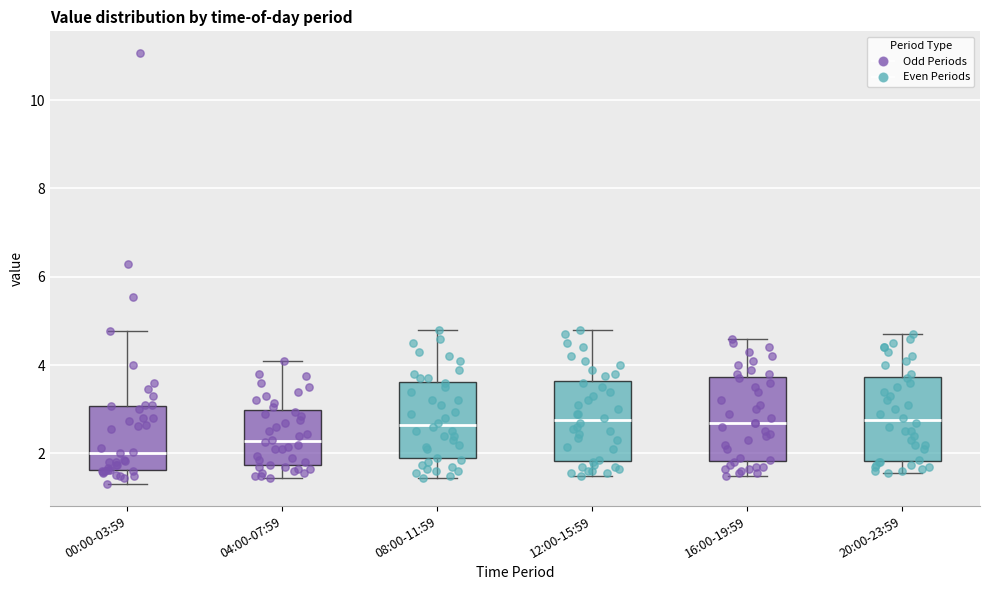

Reading left to right, transcribe this box plot: for each box, give where its median line is, the range the box spans, and where its two whiskers end, as read against the y-axis. The values are not printed on the chart, so give them approximately, as read against the axis.

00:00-03:59: median 2.0, box 1.6 to 3.0, whiskers 1.4 to 4.8
04:00-07:59: median 2.2, box 1.8 to 3.0, whiskers 1.4 to 4.2
08:00-11:59: median 2.6, box 1.8 to 3.6, whiskers 1.4 to 4.8
12:00-15:59: median 2.8, box 1.8 to 3.6, whiskers 1.6 to 4.8
16:00-19:59: median 2.8, box 1.8 to 3.8, whiskers 1.6 to 4.6
20:00-23:59: median 2.8, box 1.8 to 3.8, whiskers 1.6 to 4.8